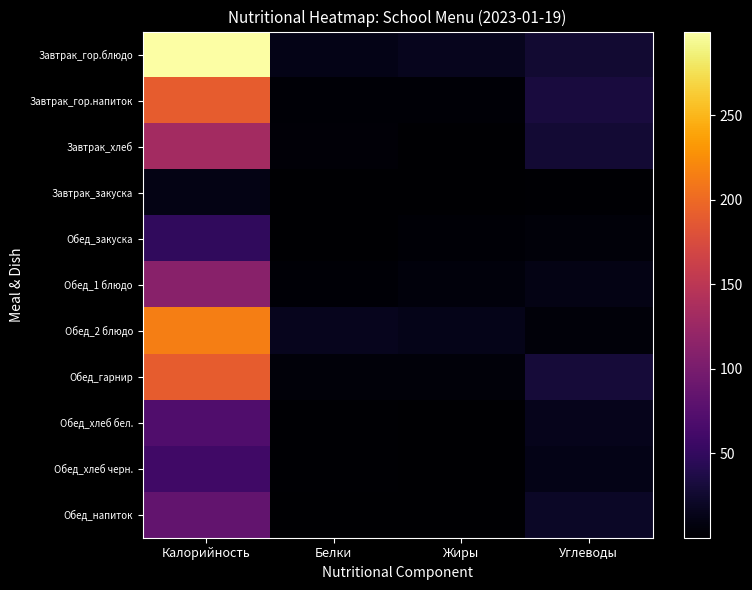

Between Жиры and Белки, which is larger?

Жиры